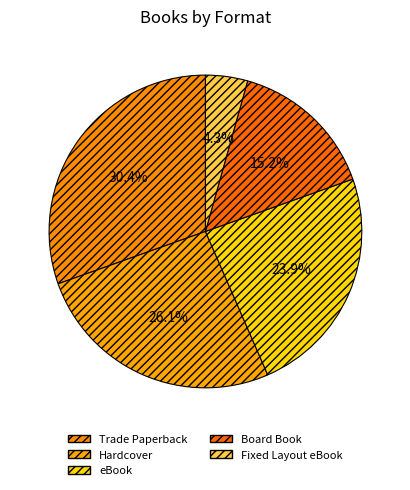

To the nearest percent, what is the difference between the Hardcover and Board Book slice percentages?

11%